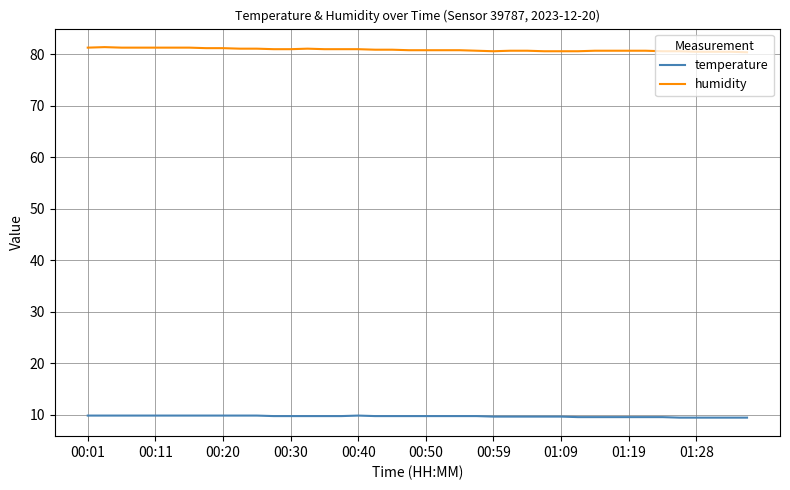

What is the minimum value for temperature?

9.4